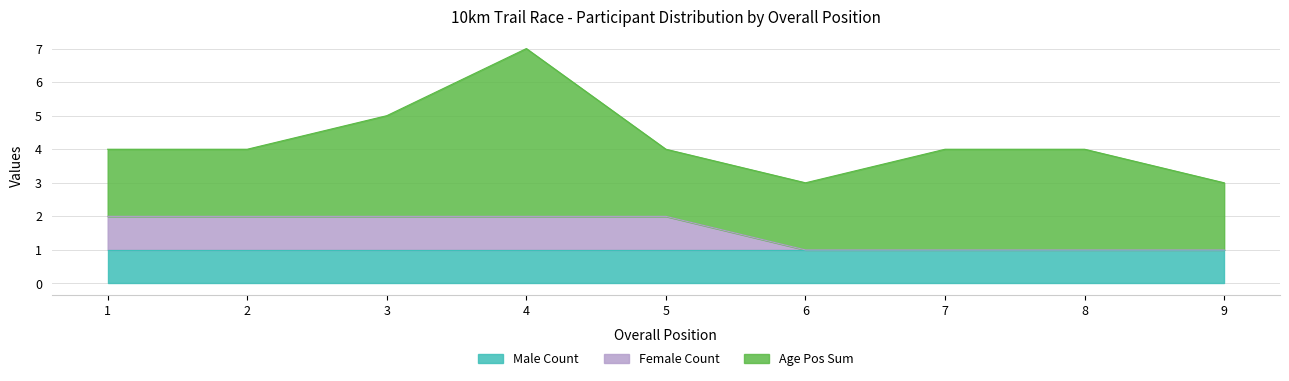

What is the total value across all series at 7?

4